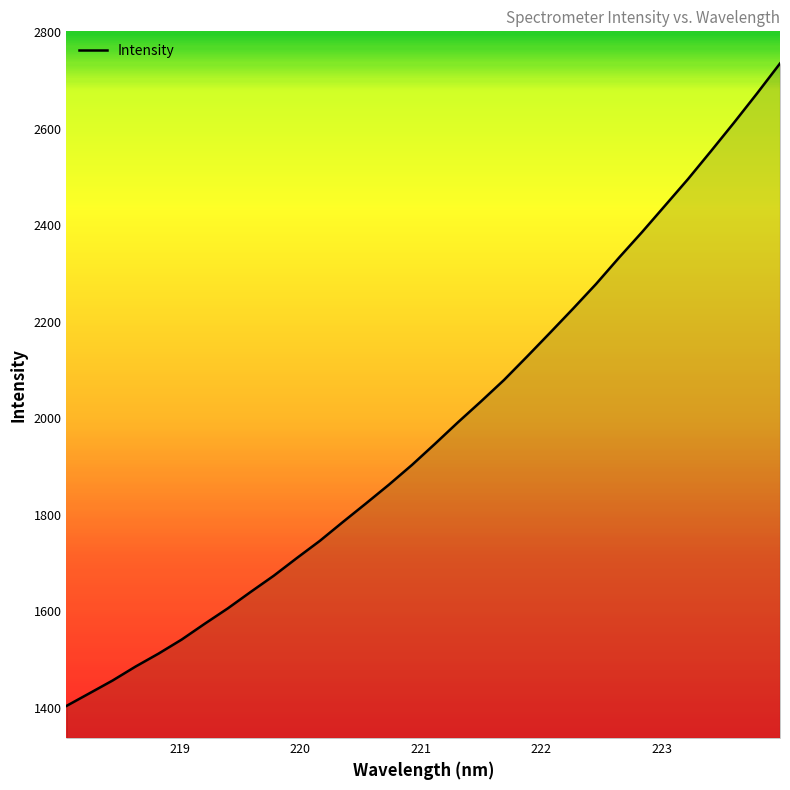

What is the difference between the maximum and minimum values?

1332.1